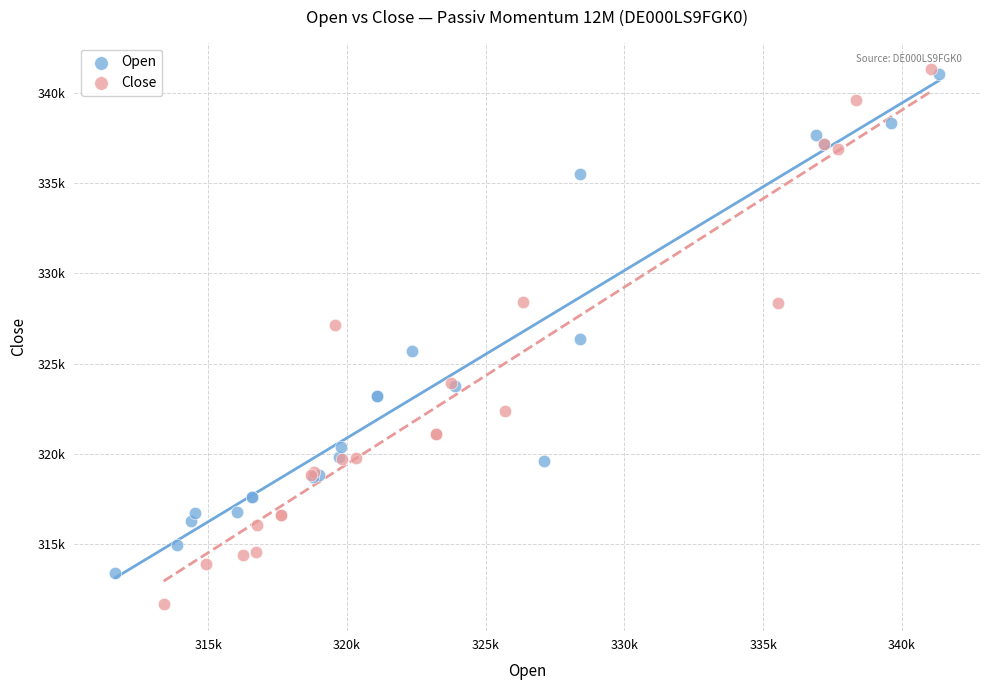

Which series reaches the minimum Y coordinate?

Close